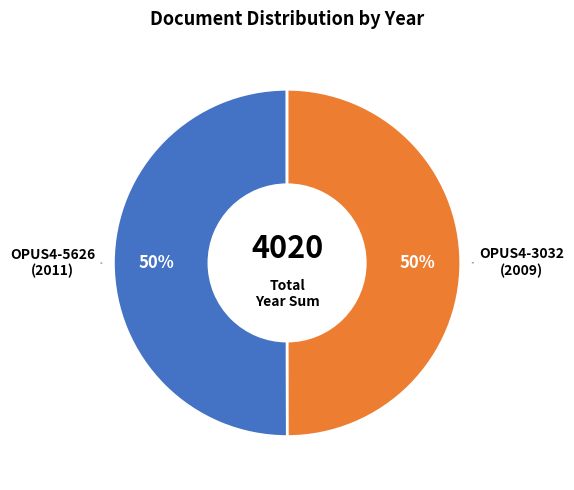

To the nearest percent, what portion does OPUS4-3032 (2009) represent?

50%